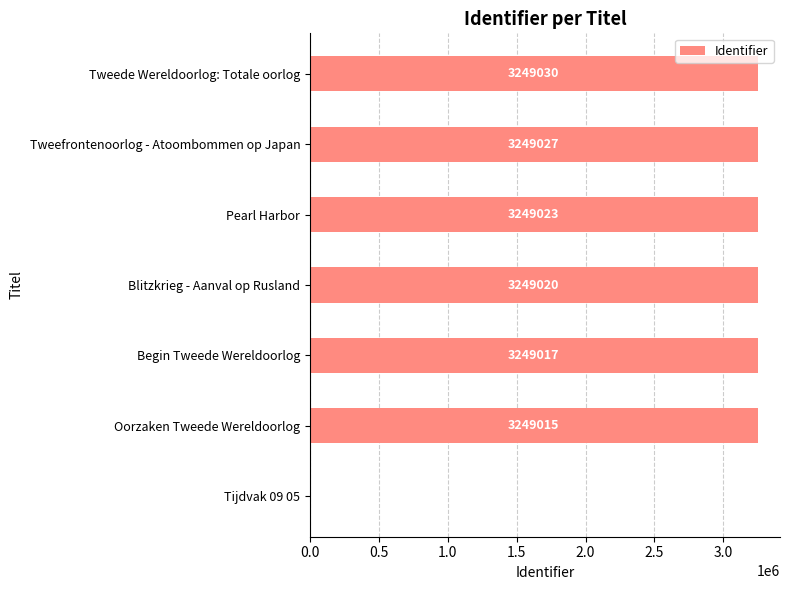

Is it true that the value at Tijdvak 09 05 is -1248119?

False